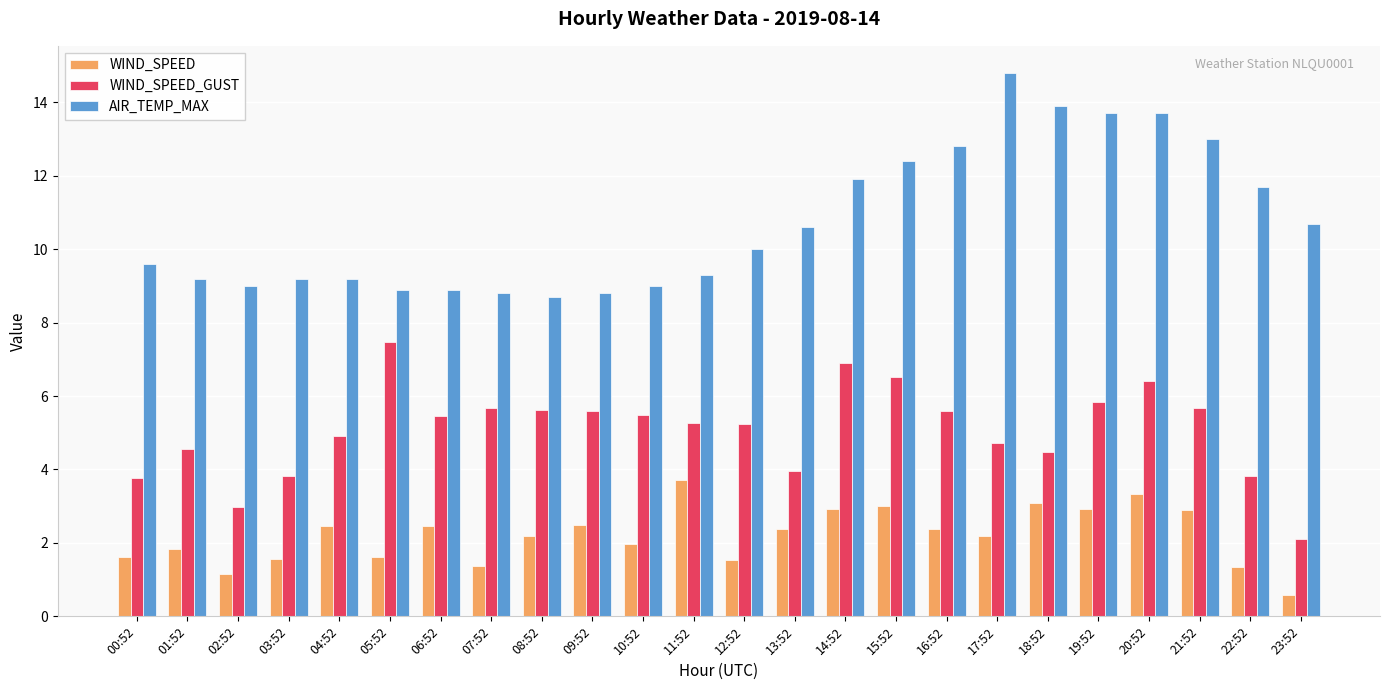

What is the difference between the WIND_SPEED values at 07:52 and 04:52?

1.1